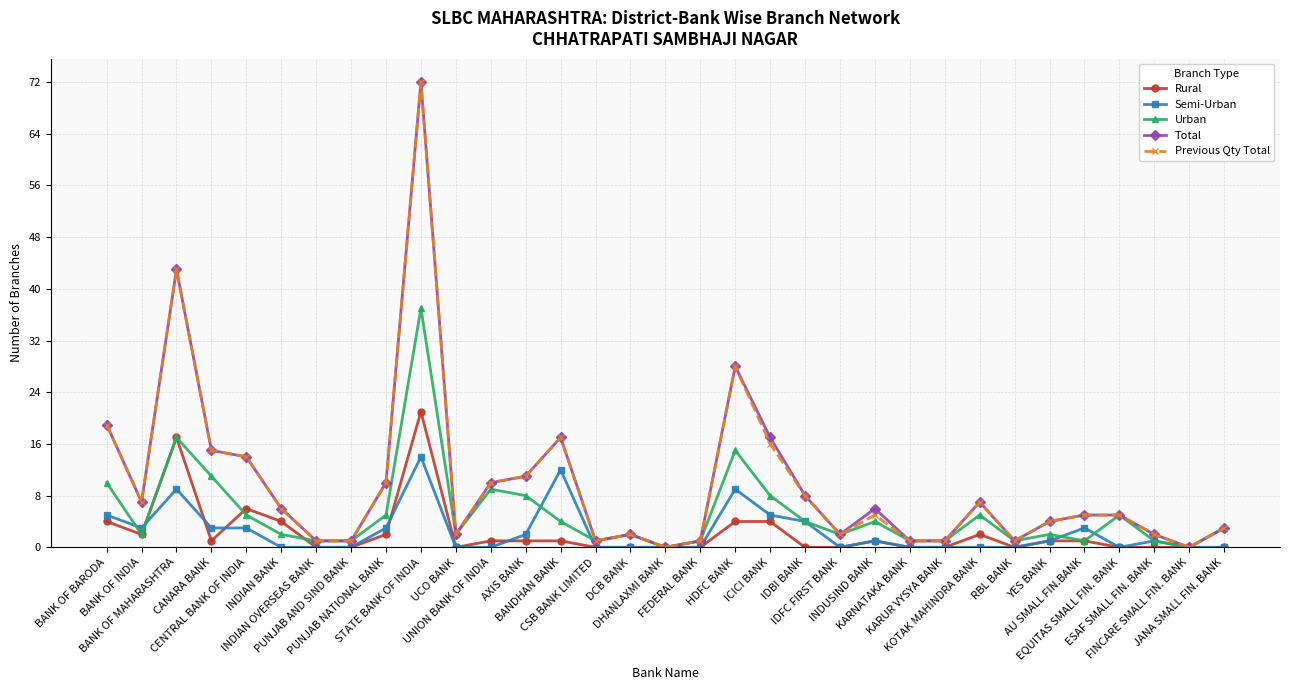

True or false: Semi-Urban and Rural intersect in this chart.

True